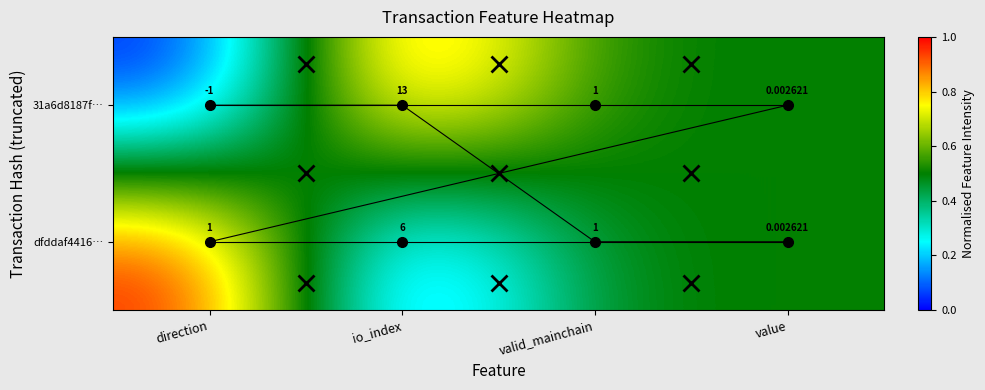

Which series has the largest total across all categories?

31a6d8187f…